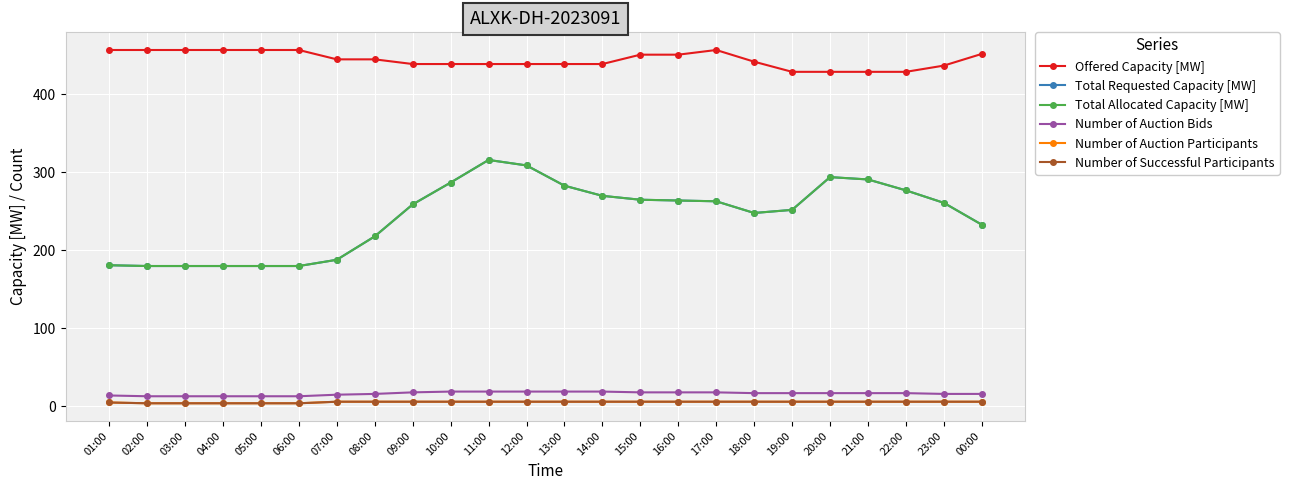

True or false: Total Allocated Capacity [MW] and Total Requested Capacity [MW] intersect in this chart.

False